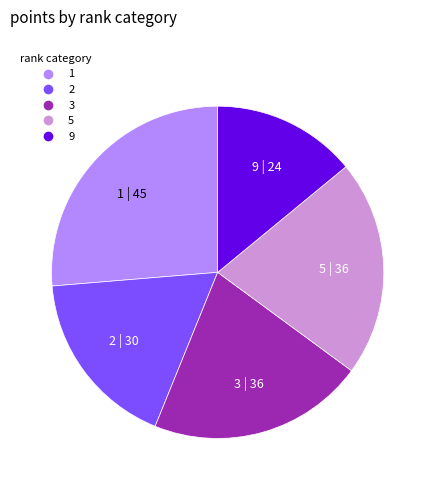

Is there a majority slice in this chart?

No